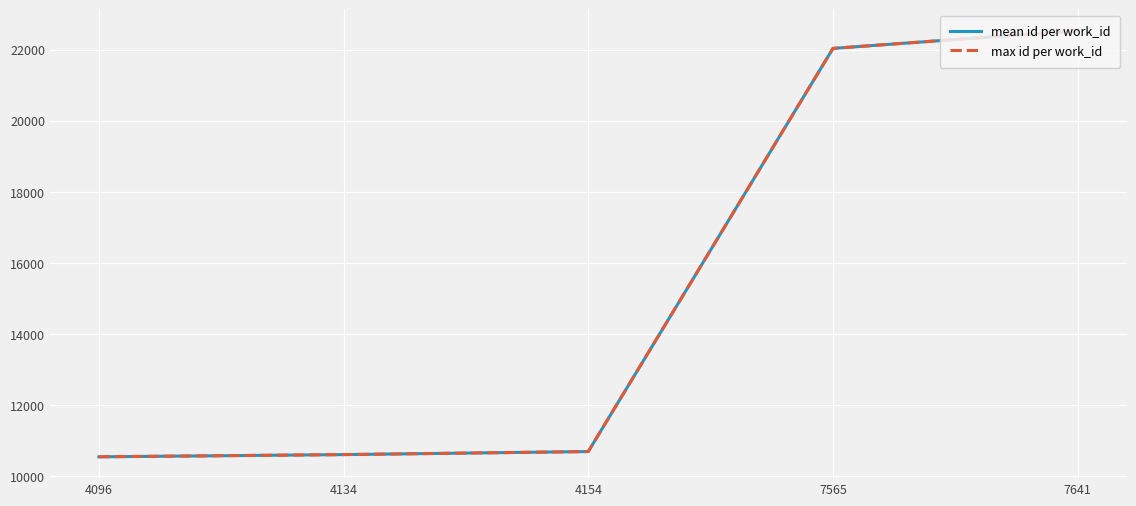

What is the difference between the maximum and minimum values in the max id per work_id series?

11988.0